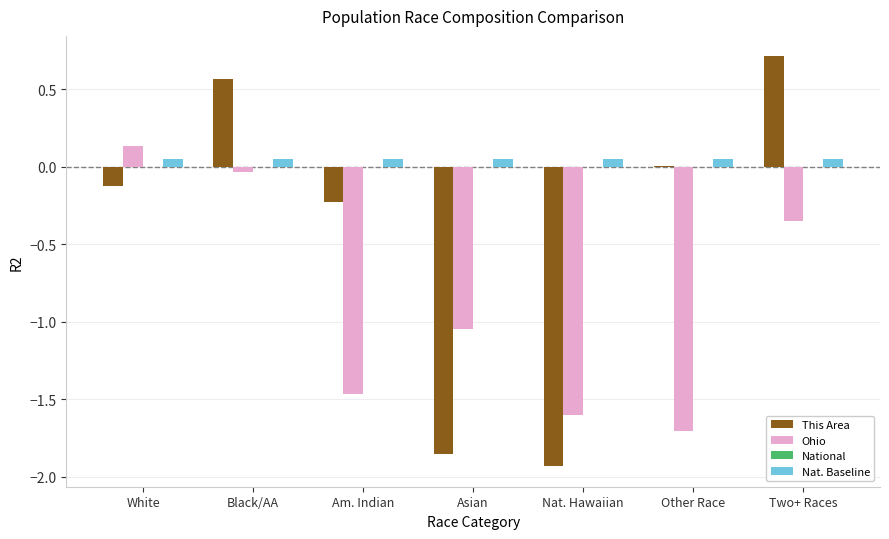

Which series changed the most between Black/AA and Other Race?

Ohio